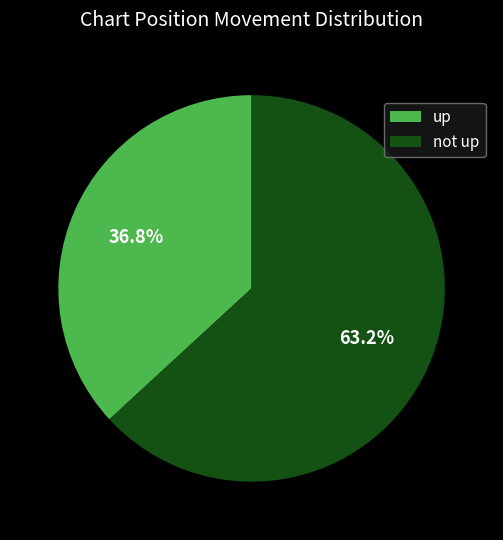

Which has a higher value, not up or up?

not up